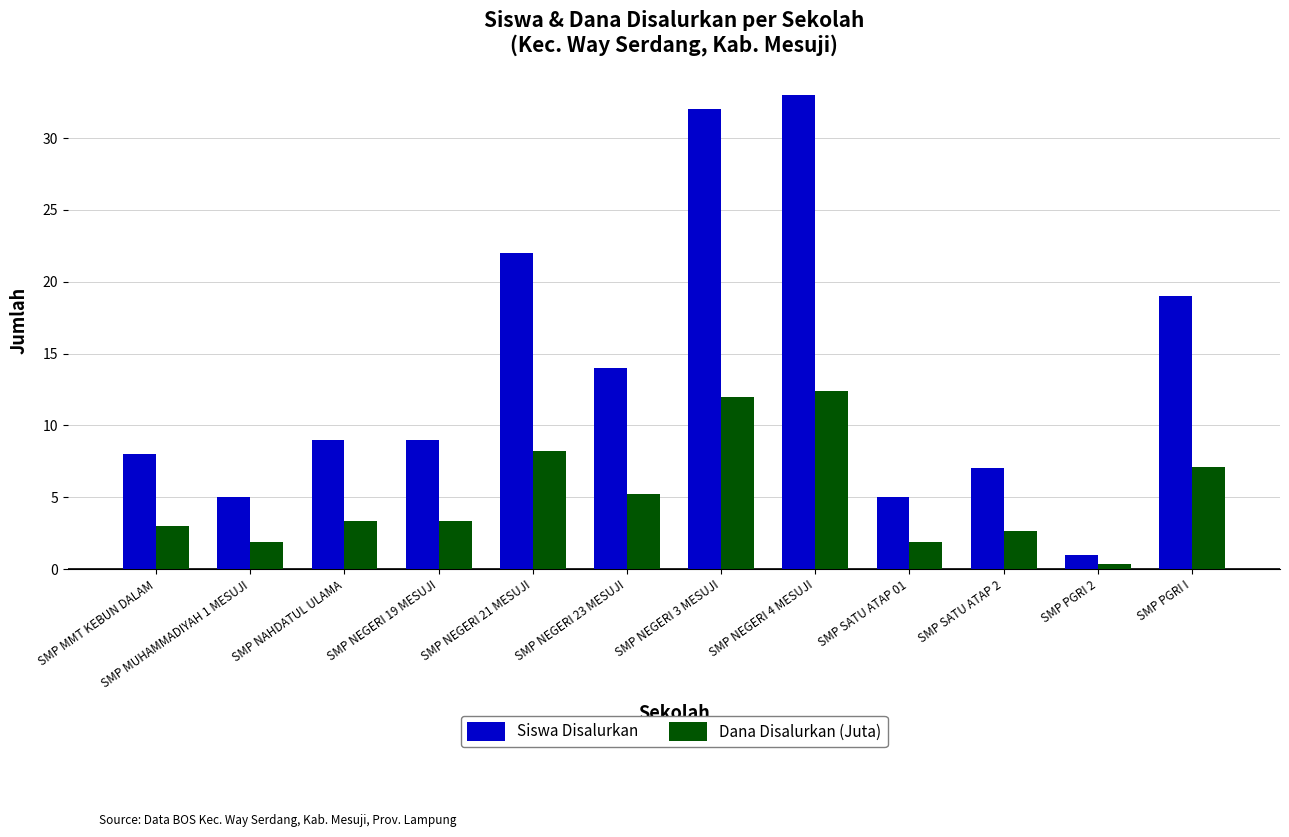

Rank the series by their average value, from highest to lowest.

Siswa Disalurkan, Dana Disalurkan (Juta)